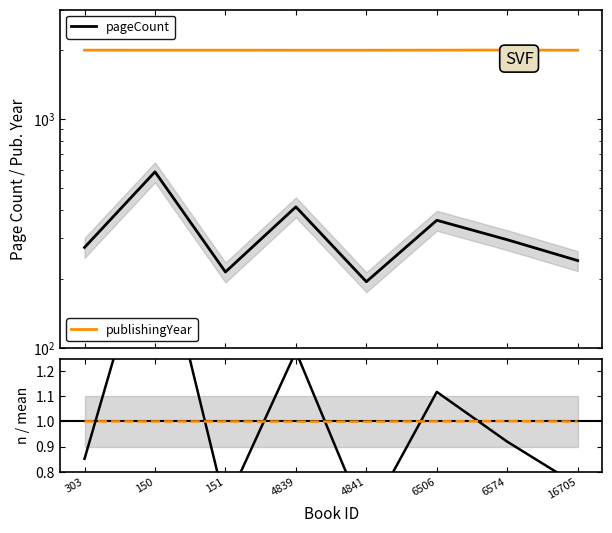

Where does the publishingYear series first go above 1993?

303